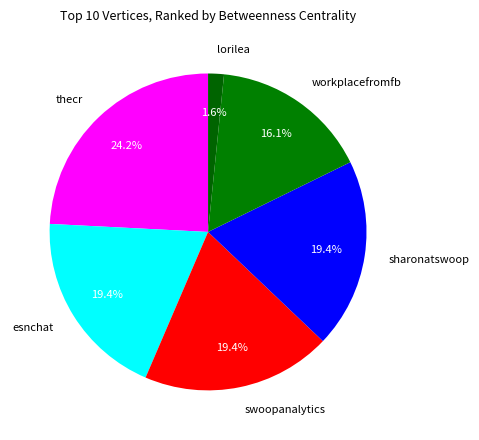

Between workplacefromfb and lorilea, which is larger?

workplacefromfb